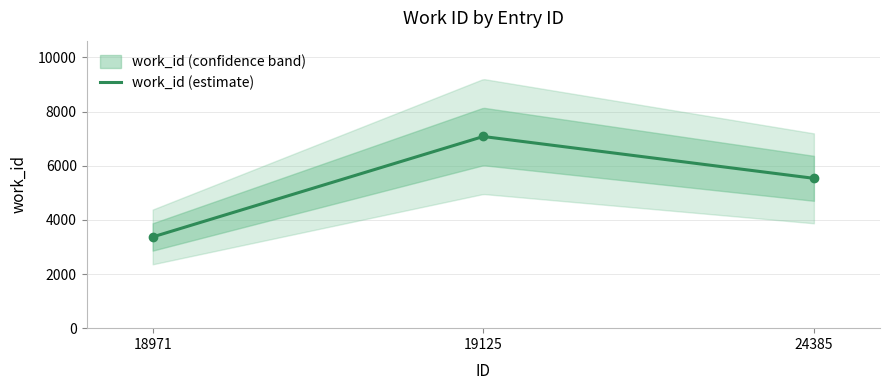

Reading left to right, what are all the values shown in this chart?

3370	7080	5535